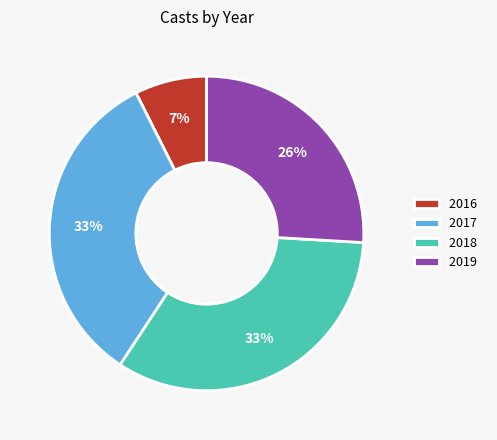

What percentage is the 2016 slice, to the nearest percent?

7%